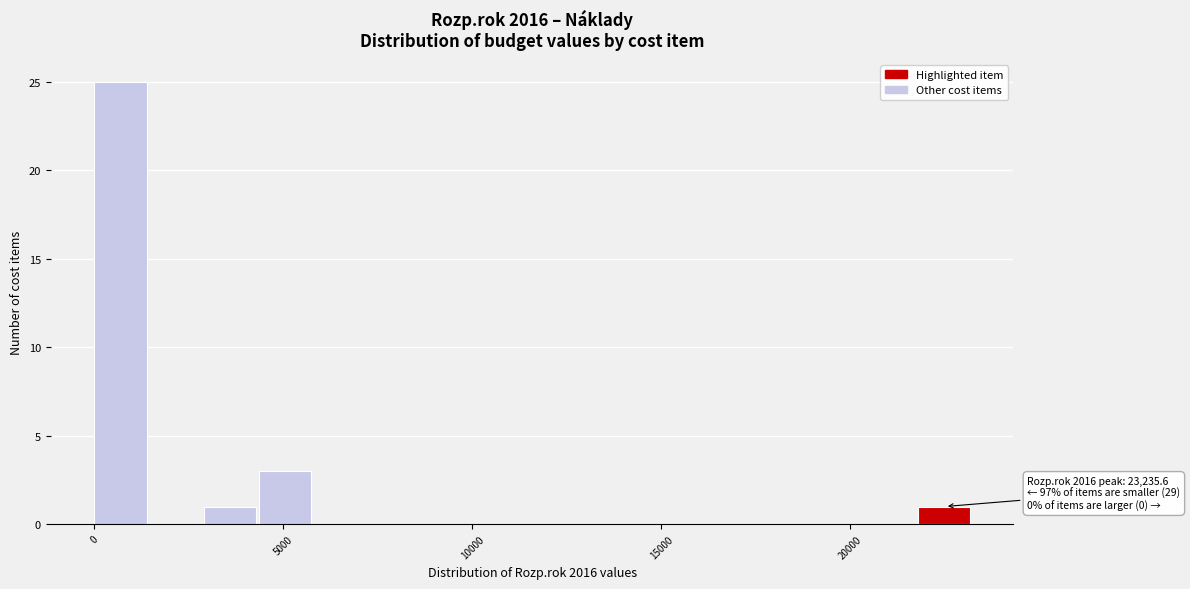

Read against the x-axis, roughly where is the centre of the tallest bar?

500